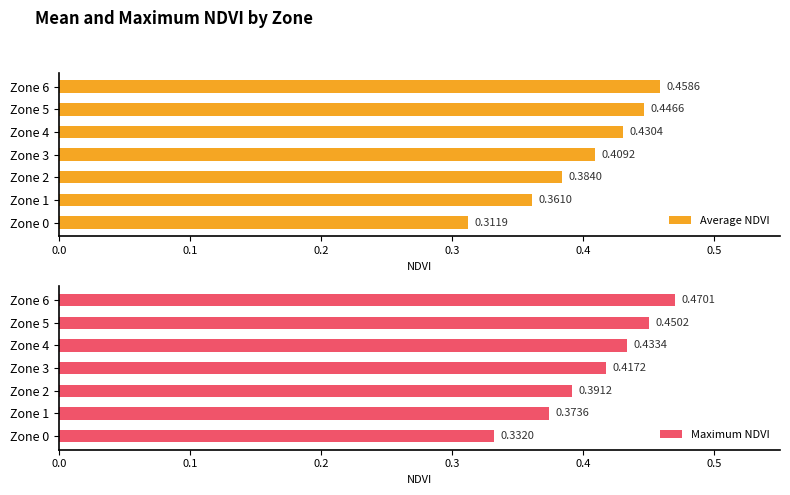

Rank the series by their average value, from lowest to highest.

Average NDVI, Maximum NDVI